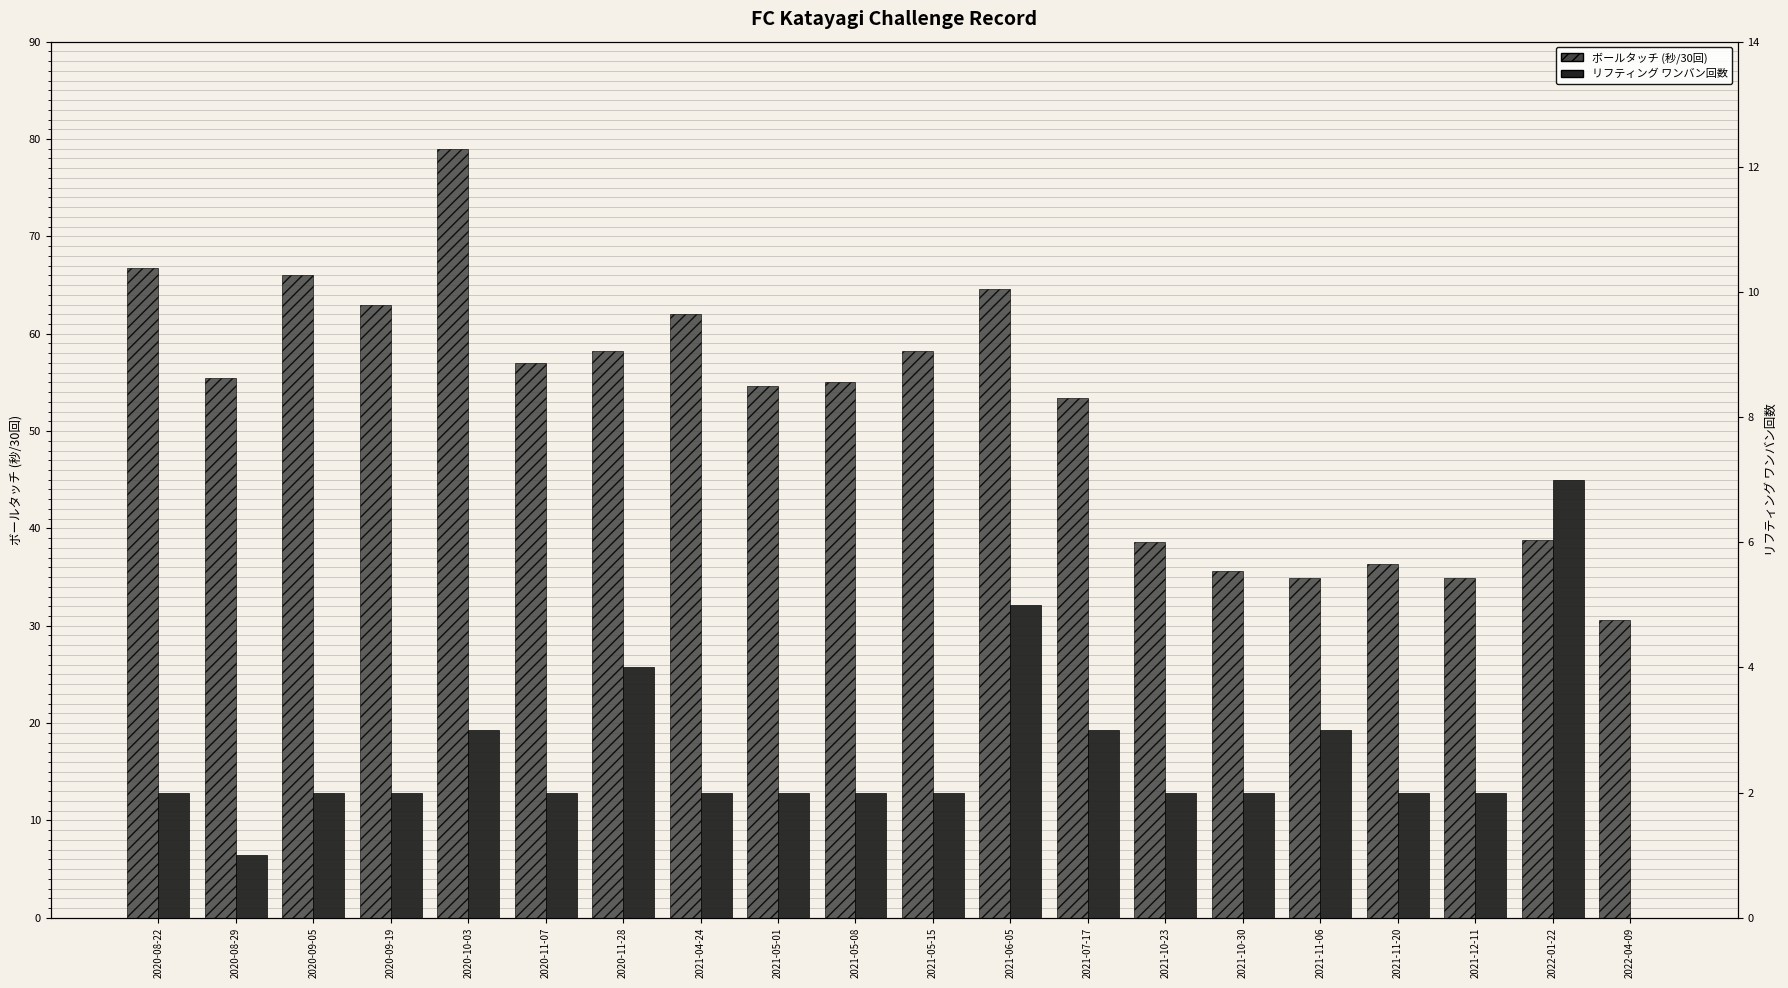

What is the value of the リフティング ワンバン回数 bar at the 6th from the left?

2.0